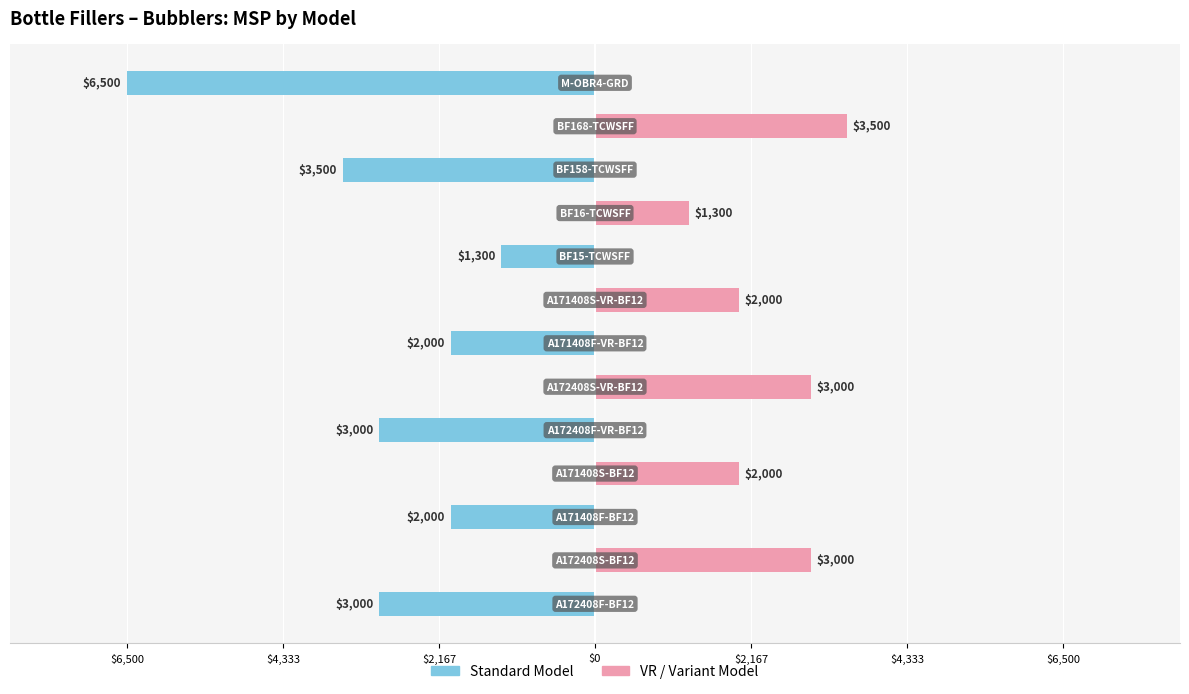

Reading right to left, what are all the values shown in this chart?

Standard Model: -6499.9	0.0	-3499.9	0.0	-1299.9	0.0	-1999.9	0.0	-2999.9	0.0	-1999.9	0.0	-2999.9
VR / Variant Model: 0.0	3499.9	0.0	1299.9	0.0	1999.9	0.0	2999.9	0.0	1999.9	0.0	2999.9	0.0